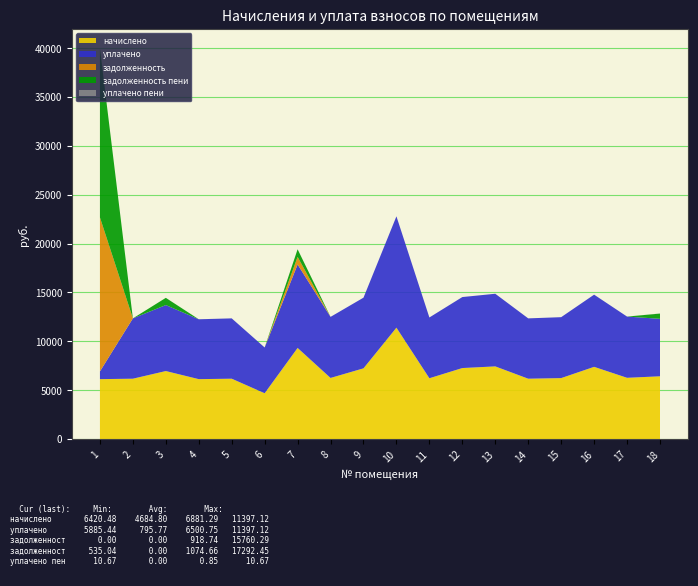

Reading right to left, transcribe all the data shown in this chart.

начислено: 18=6420.5	17=6266.9	16=7388.2	15=6236.3	14=6174.7	13=7434.4	12=7265.3	11=6220.8	10=11397.1	9=7234.6	8=6251.5	7=9323.5	6=4684.8	5=6174.7	4=6128.6	3=6958.1	2=6174.7	1=6128.6
уплачено: 18=5885.4	17=6266.9	16=7388.2	15=6236.3	14=6174.7	13=7434.4	12=7265.3	11=6220.8	10=11397.1	9=7234.6	8=6251.5	7=8546.6	6=4684.8	5=6174.7	4=6128.6	3=6753.1	2=6174.7	1=795.8
задолженность: 18=0.0	17=0.0	16=0.0	15=0.0	14=0.0	13=0.0	12=0.0	11=0.0	10=0.0	9=0.0	8=0.0	7=777.0	6=0.0	5=0.0	4=0.0	3=0.0	2=0.0	1=15760.3
задолженность пени: 18=535.0	17=0.0	16=0.0	15=0.0	14=0.0	13=0.0	12=0.0	11=0.0	10=0.0	9=0.0	8=0.0	7=777.0	6=0.0	5=0.0	4=0.0	3=739.5	2=0.0	1=17292.5
уплачено пени: 18=10.7	17=0.0	16=0.0	15=0.0	14=0.0	13=0.0	12=2.2	11=0.0	10=0.0	9=0.0	8=0.0	7=0.0	6=0.0	5=0.0	4=2.4	3=0.0	2=0.0	1=0.0